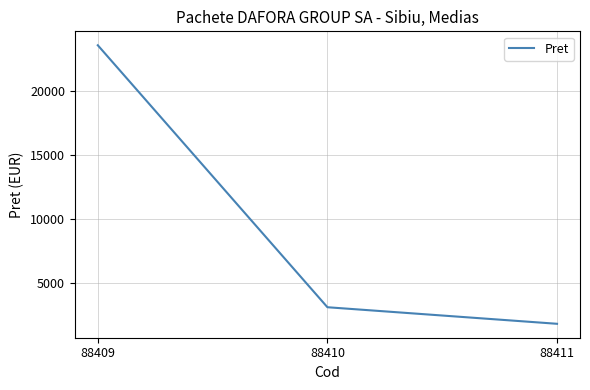

Rank the categories by value from highest to lowest.

88409, 88410, 88411